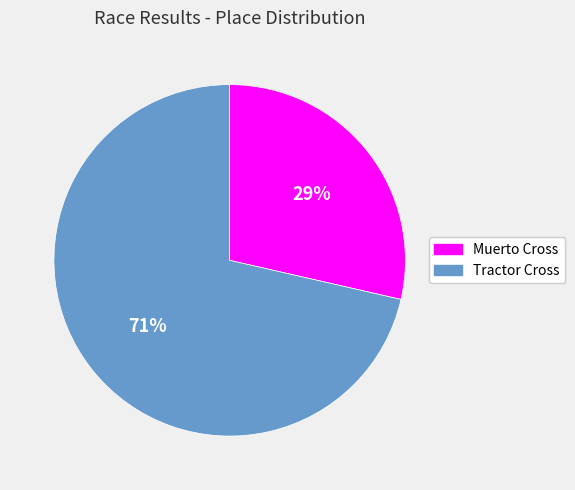

Do Tractor Cross and Muerto Cross together represent more than half of the pie?

Yes